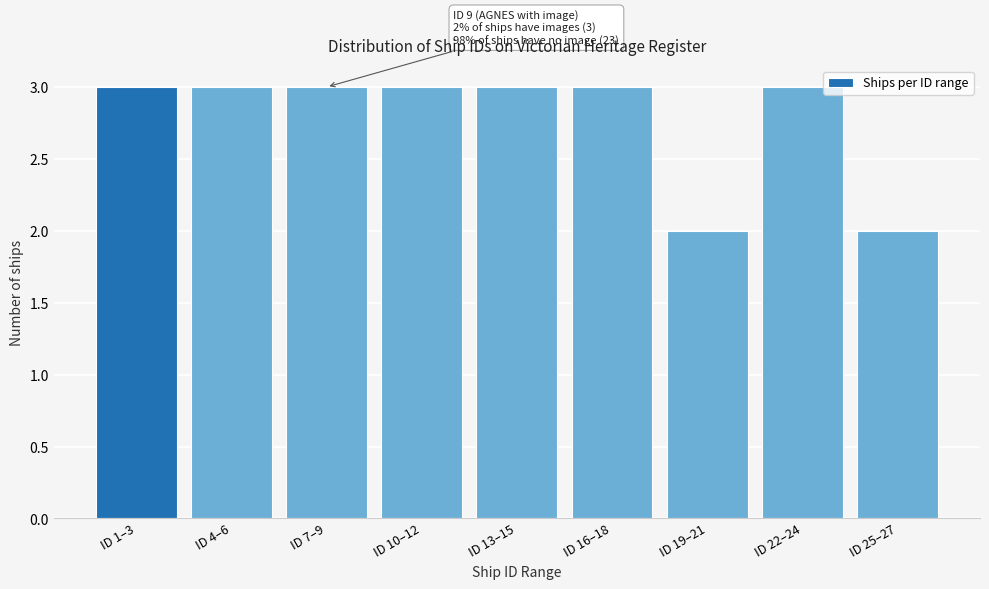

Reading left to right, list all the values displayed in this chart.

ID 1–3=3	ID 4–6=3	ID 7–9=3	ID 10–12=3	ID 13–15=3	ID 16–18=3	ID 19–21=2	ID 22–24=3	ID 25–27=2